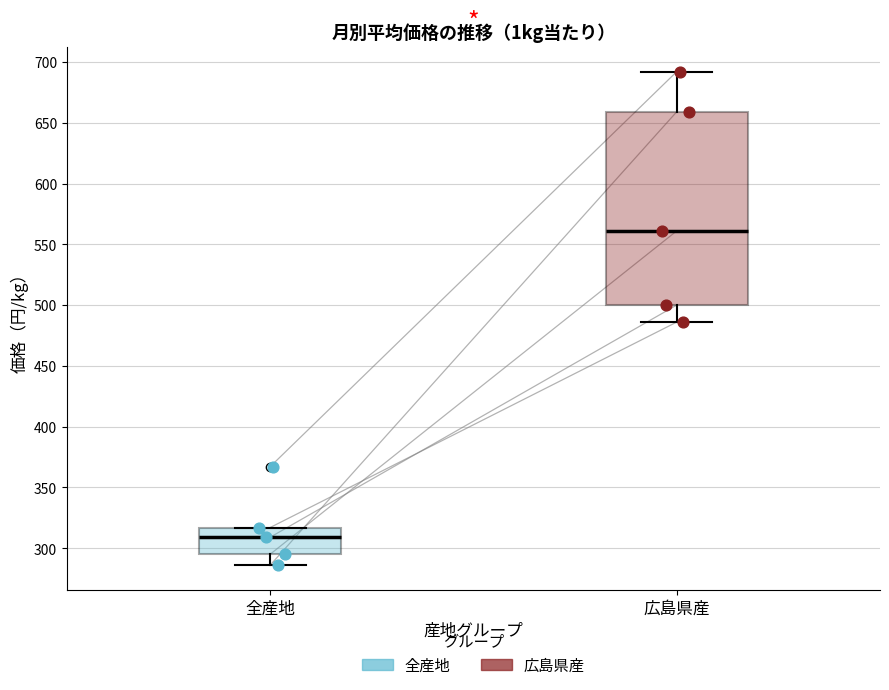

Reading left to right, read every box against the y-axis: the position of its median line, the range the box covers, and the ends of its whiskers. The values are not printed on the chart, so give them approximately, as read against the axis.

全産地: median 310, box 295 to 315, whiskers 285 to 315
広島県産: median 560, box 500 to 660, whiskers 485 to 690